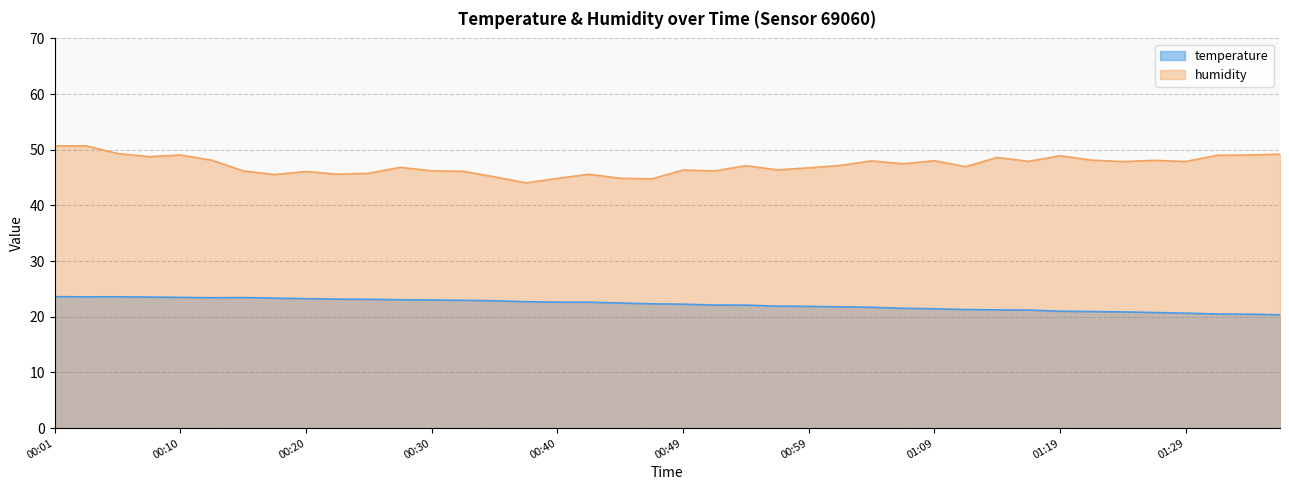

At which category does the chart reach its peak across all series?

00:03